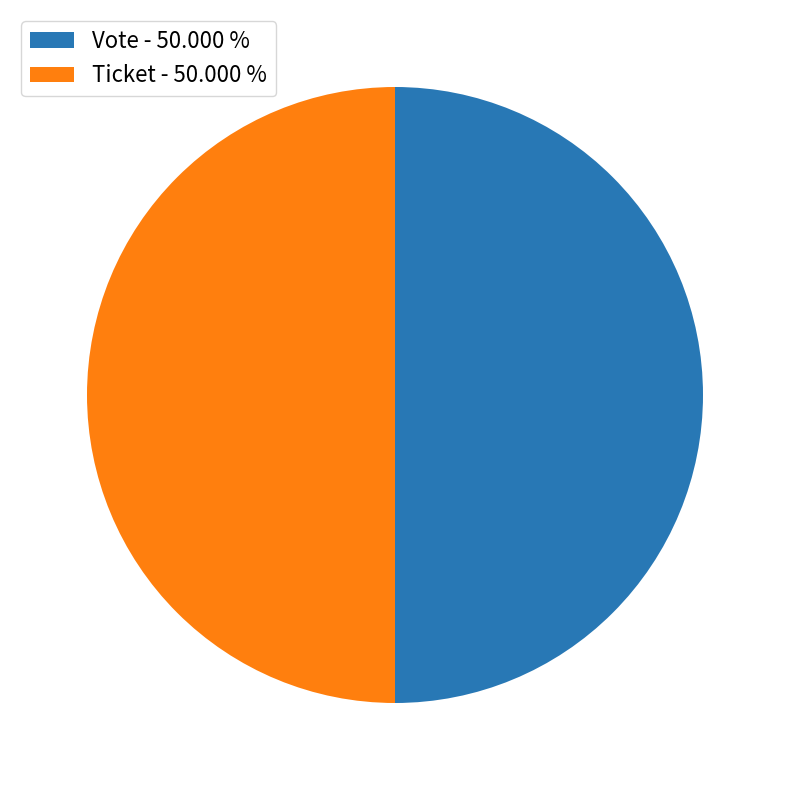

Approximately how many times larger is the value at Ticket - 50.000 % compared to Vote - 50.000 %?

1.0